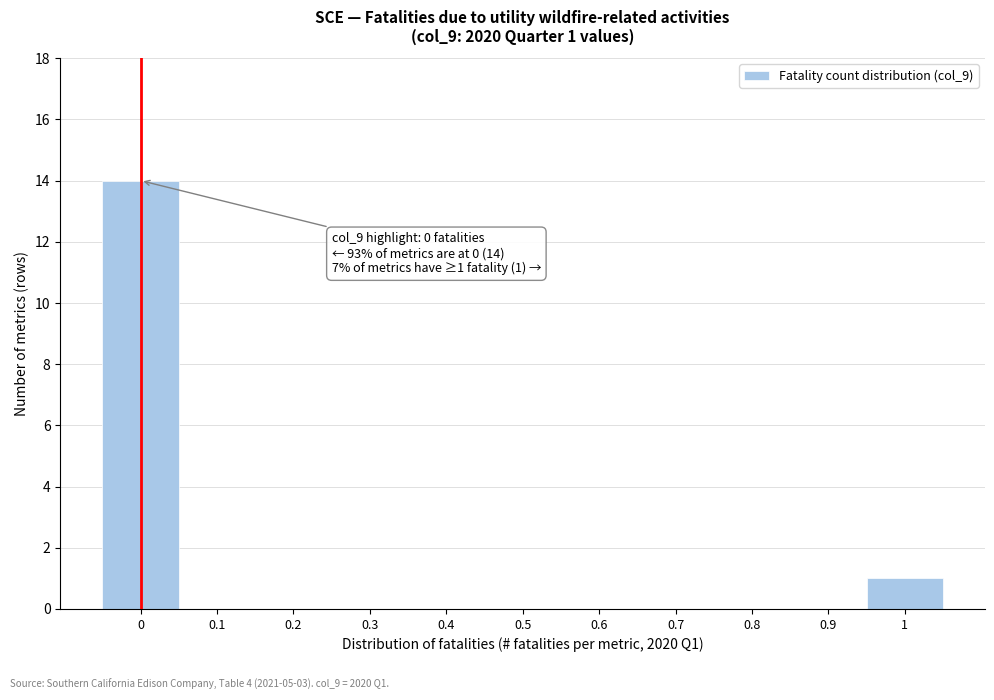

Which range on the x-axis has the tallest bar?

-0.05 to 0.05